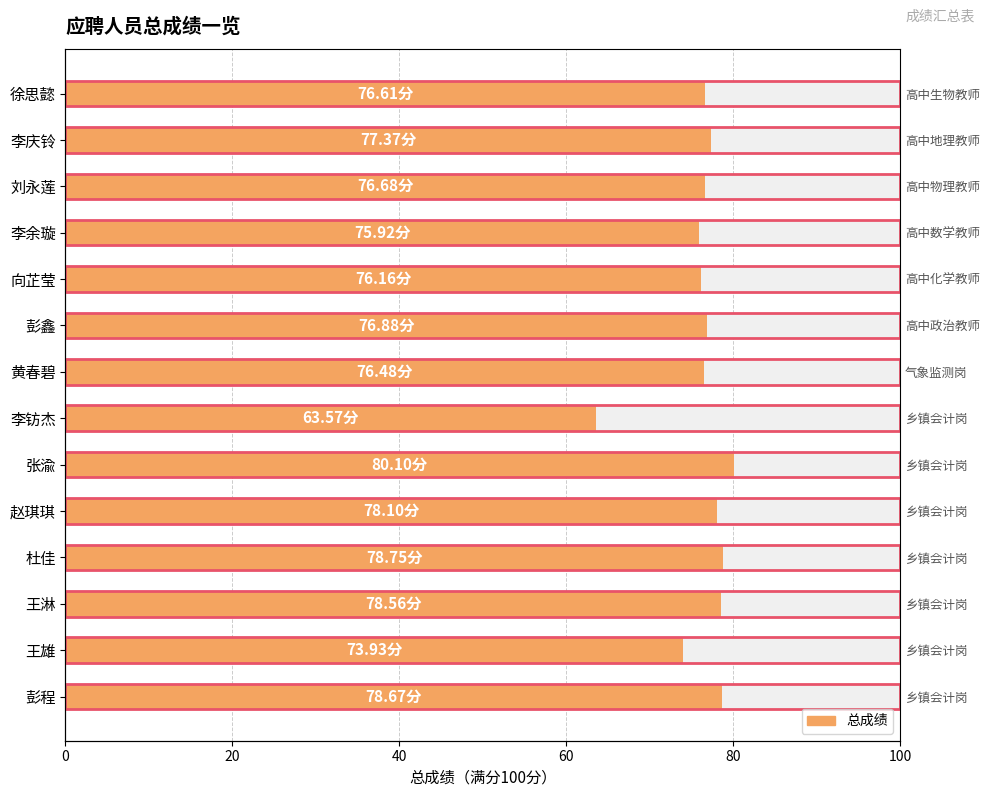

Is it true that the value at 张渝 is 20.2?

False